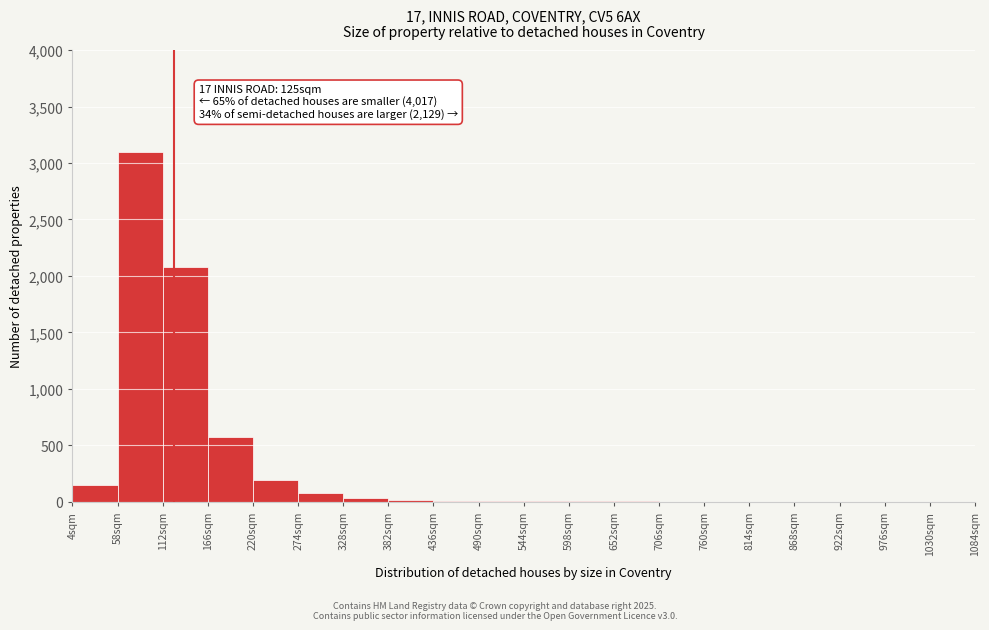

Which range on the x-axis has the tallest bar?

58 to 112